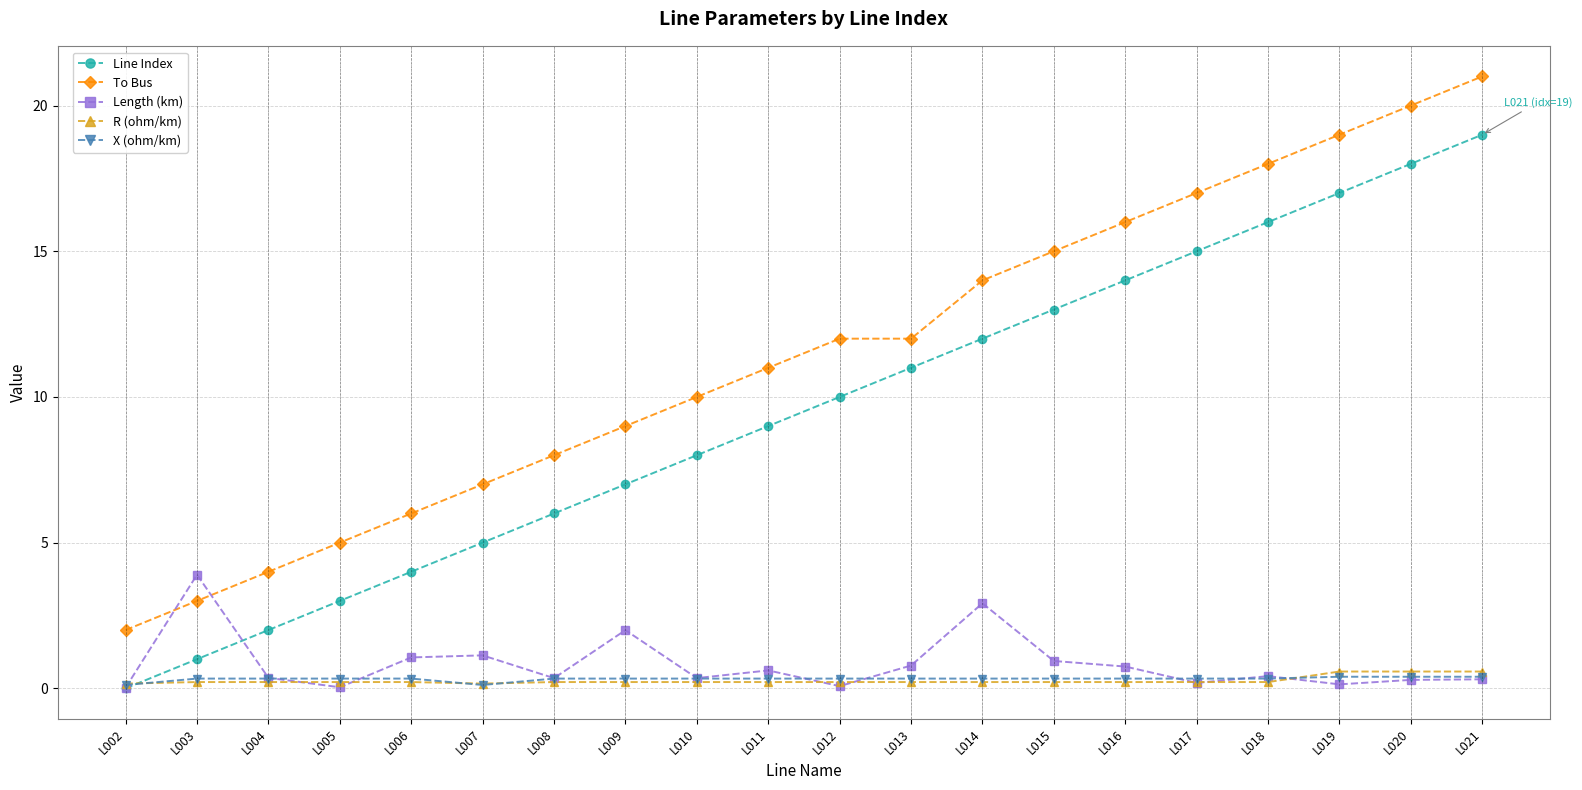

What is the total value across all series at L019?

37.1